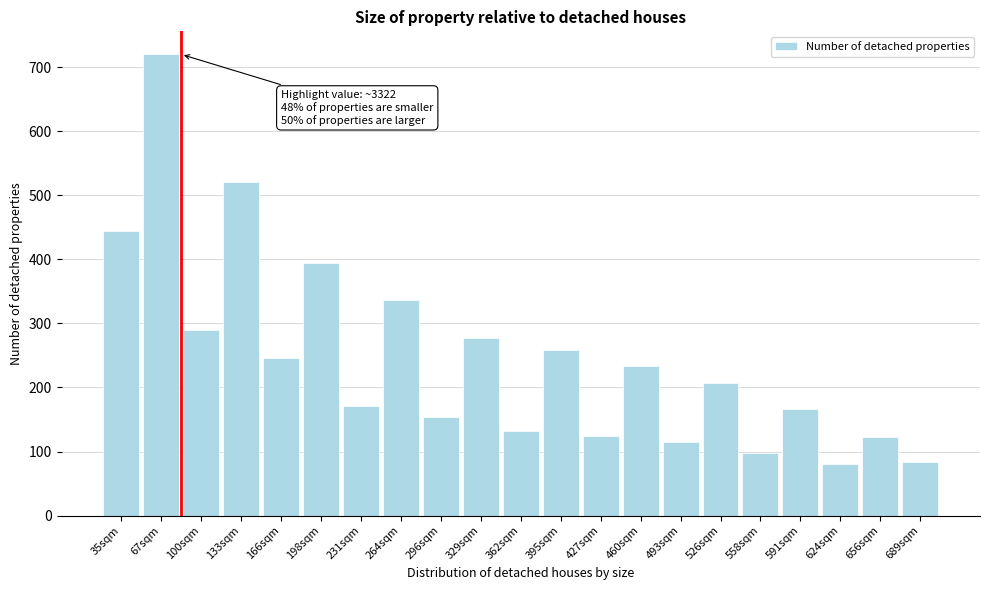

What is the value of the 21st bar from the left?

83.3